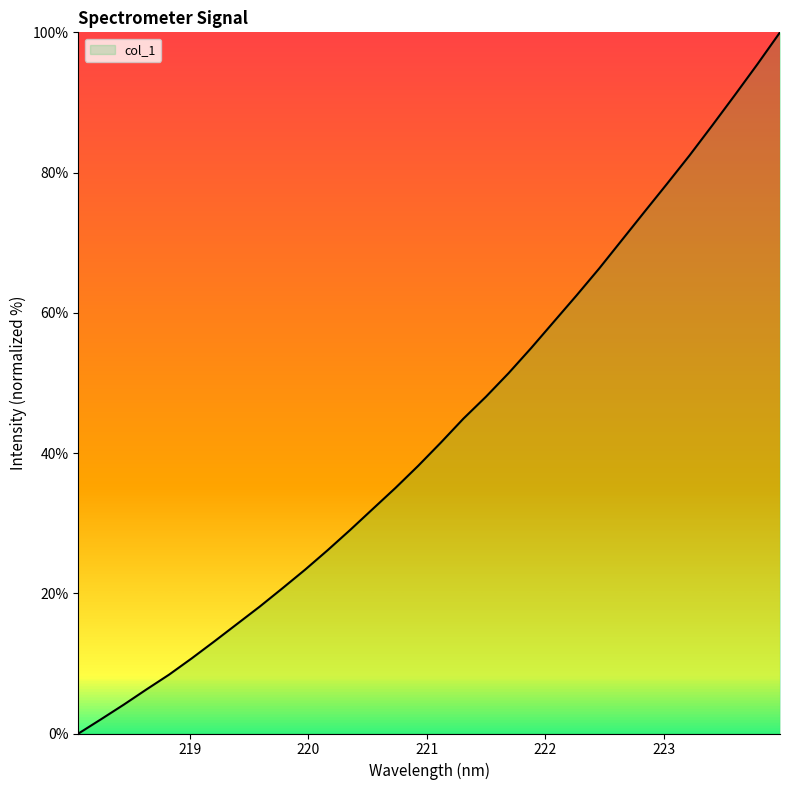

What is the greatest value displayed?

100.0